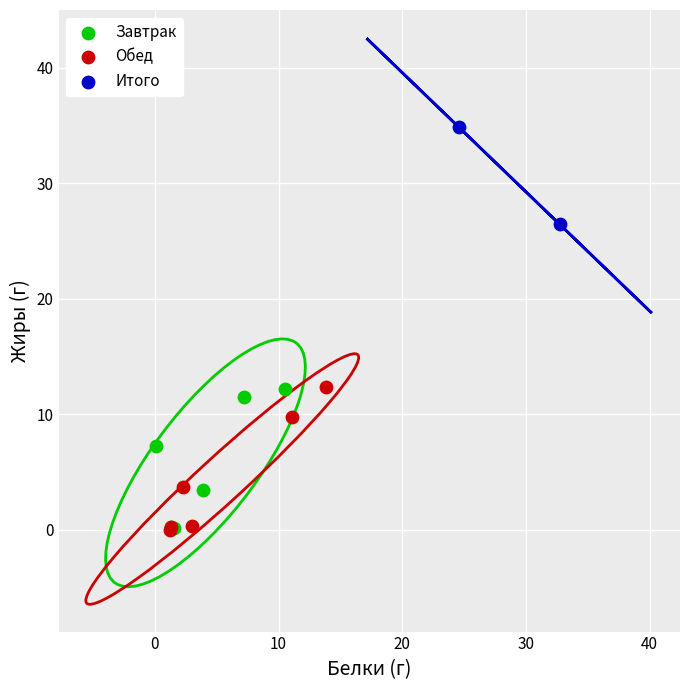

What are all the series names shown in the legend?

Завтрак, Обед, Итого